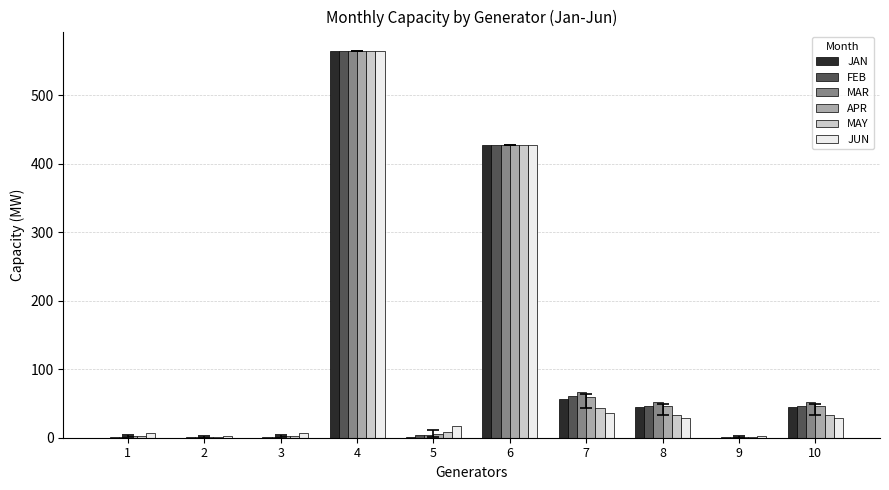

What is the greatest value displayed?

565.0